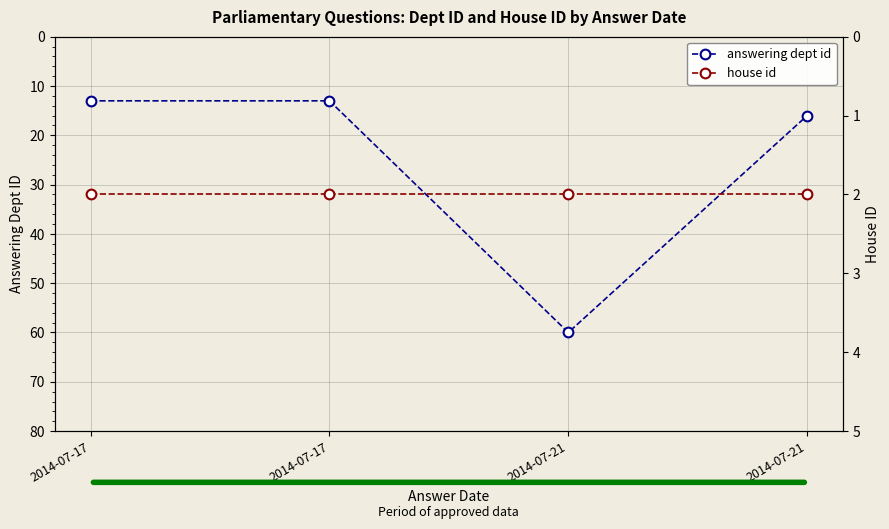

Which label corresponds to the smallest value in the chart?

2014-07-17